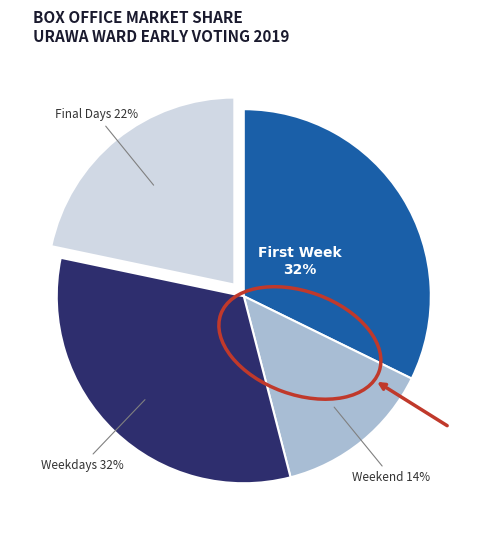

To the nearest percent, what is the average slice percentage?

25%